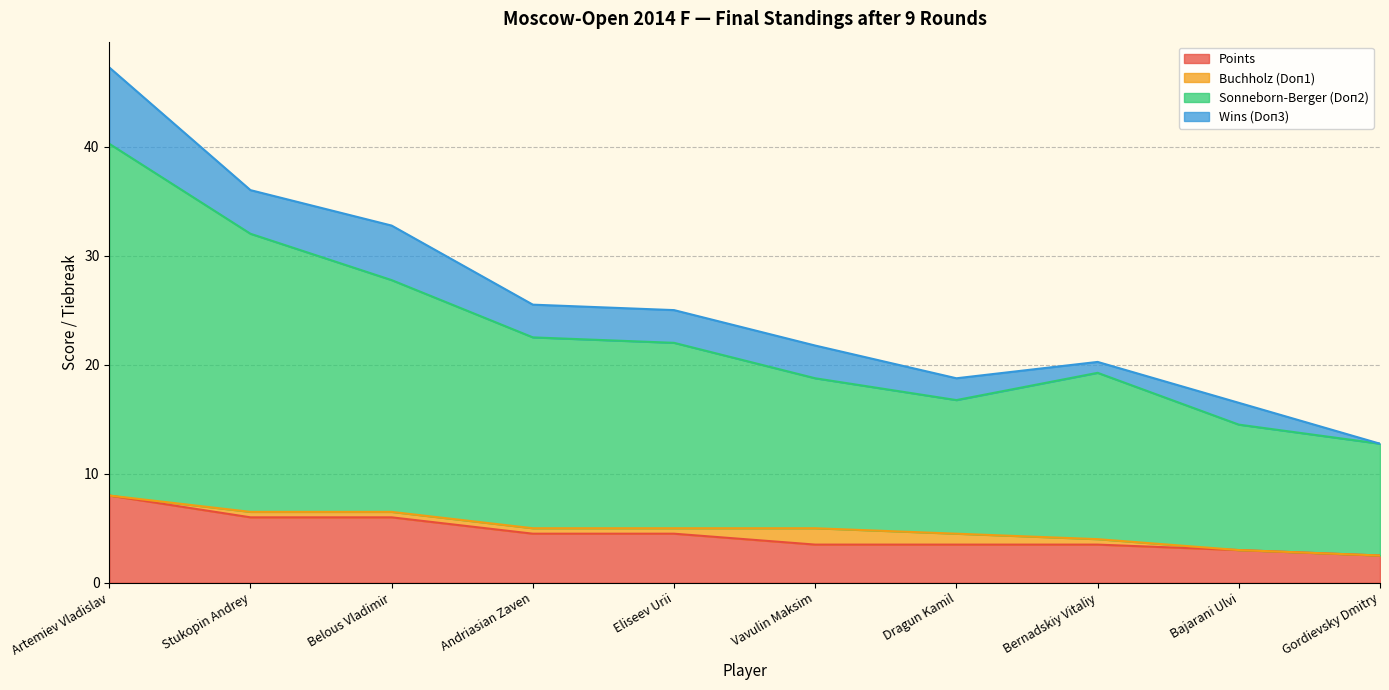

At which category is the sum across all series the highest?

Artemiev Vladislav